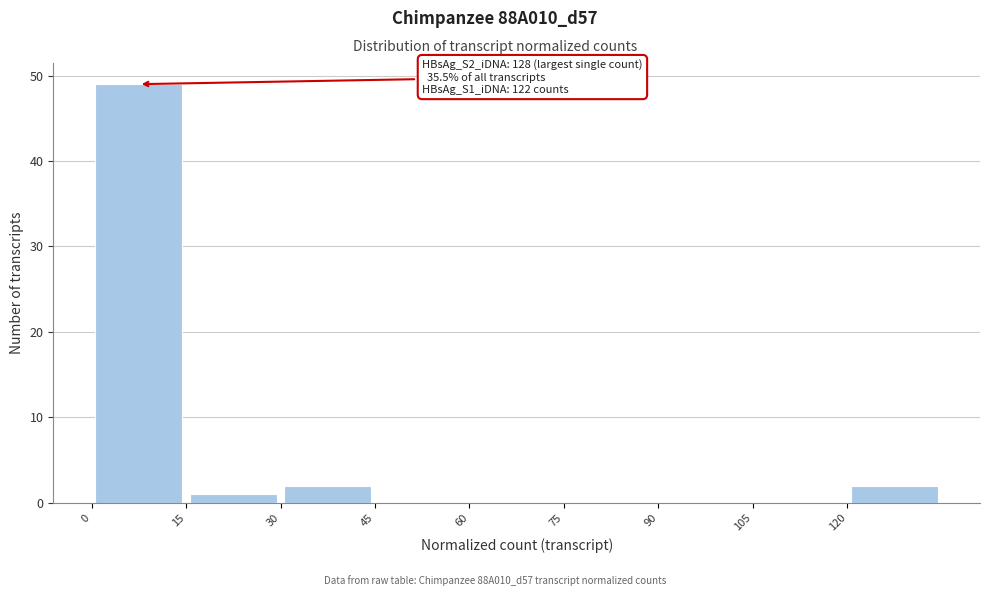

Over which range of the x-axis is the bar tallest?

0 to 15